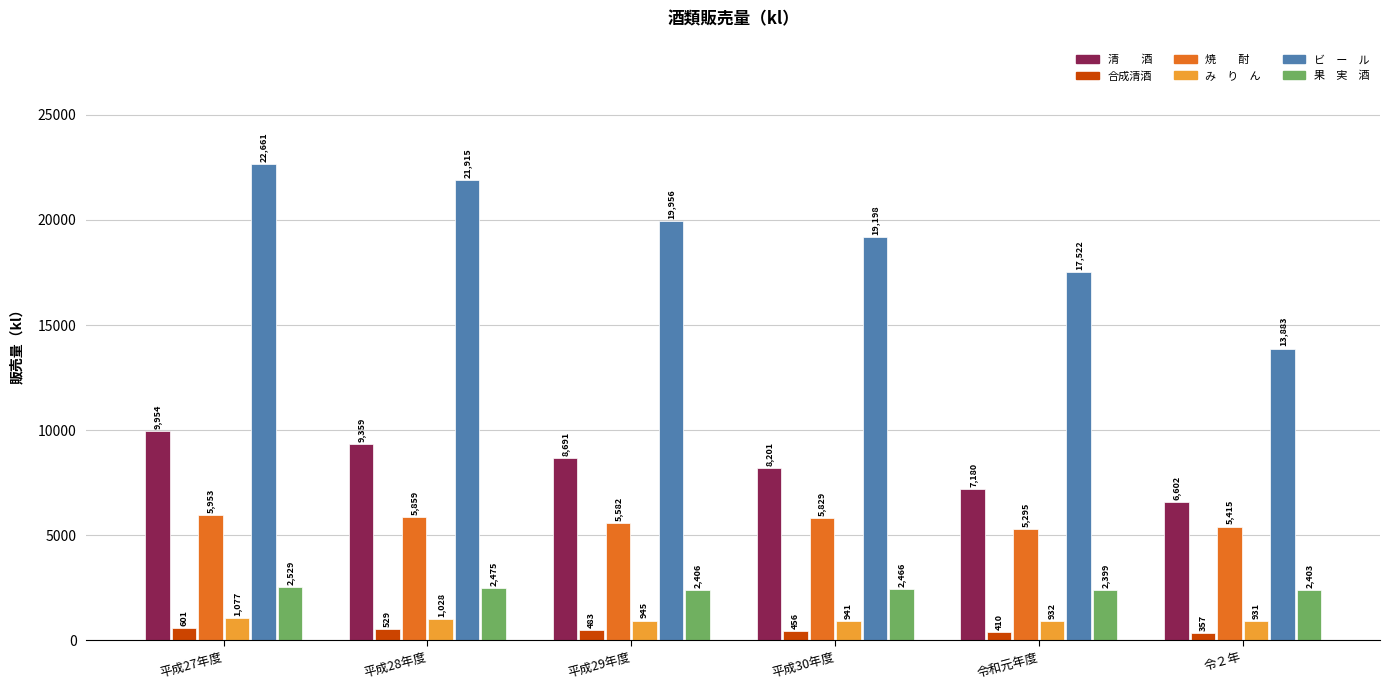

Which category has the highest value across all series?

平成27年度